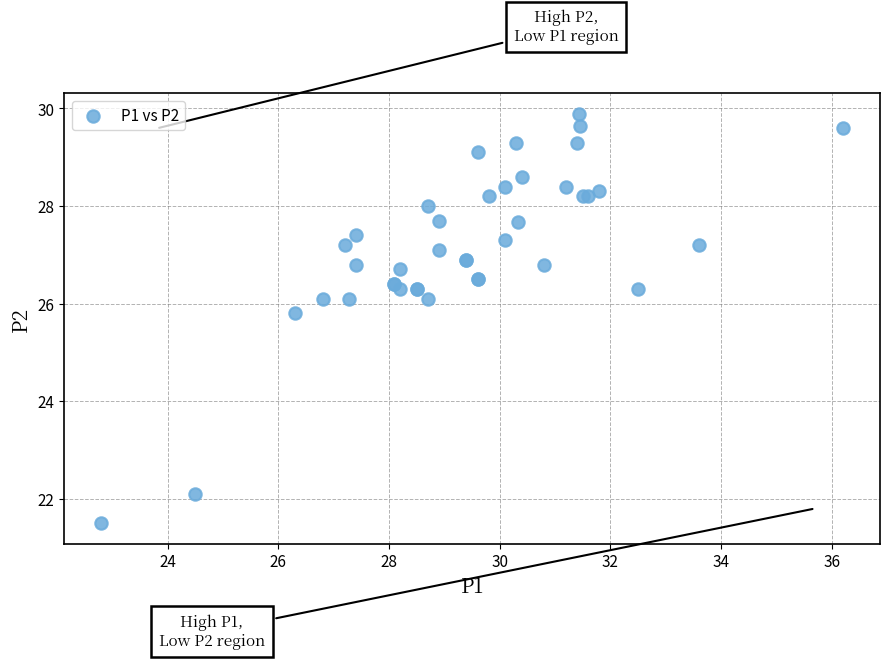

What Y value in the scatter plot is closest to 25?

25.8